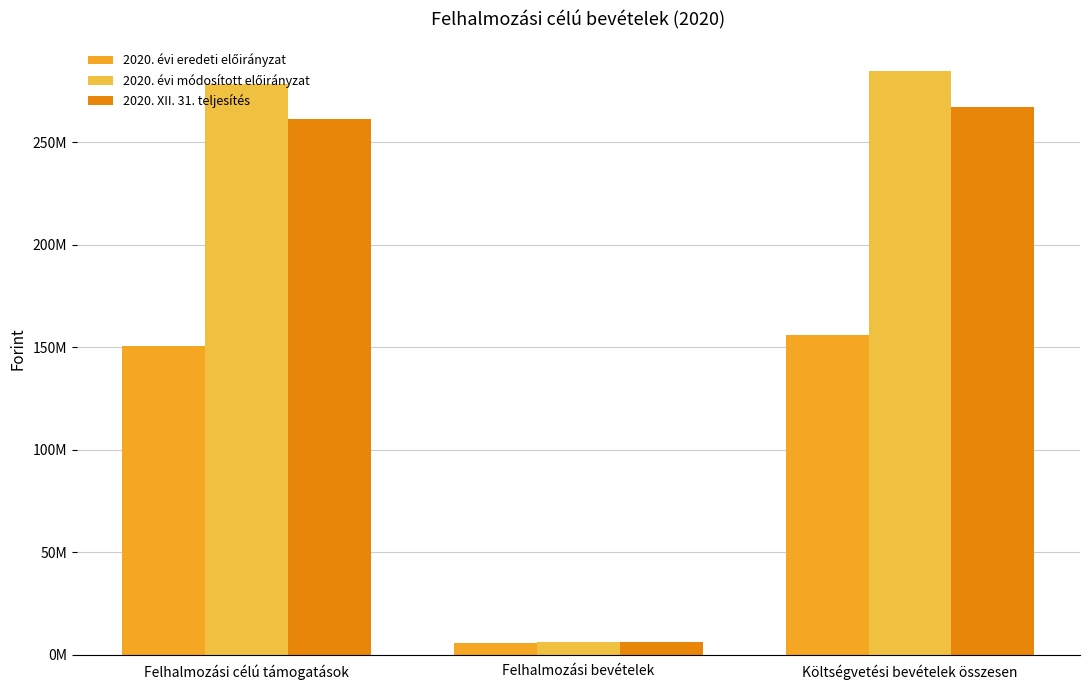

Does the chart contain any negative values?

No